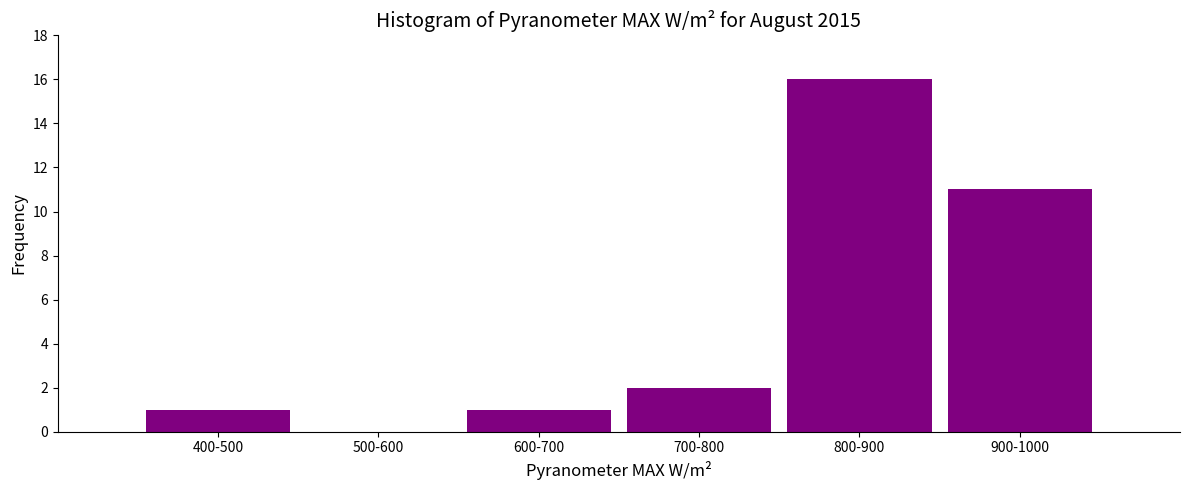

Reading left to right, what are all the values shown in this chart?

400-500=1	500-600=0	600-700=1	700-800=2	800-900=16	900-1000=11